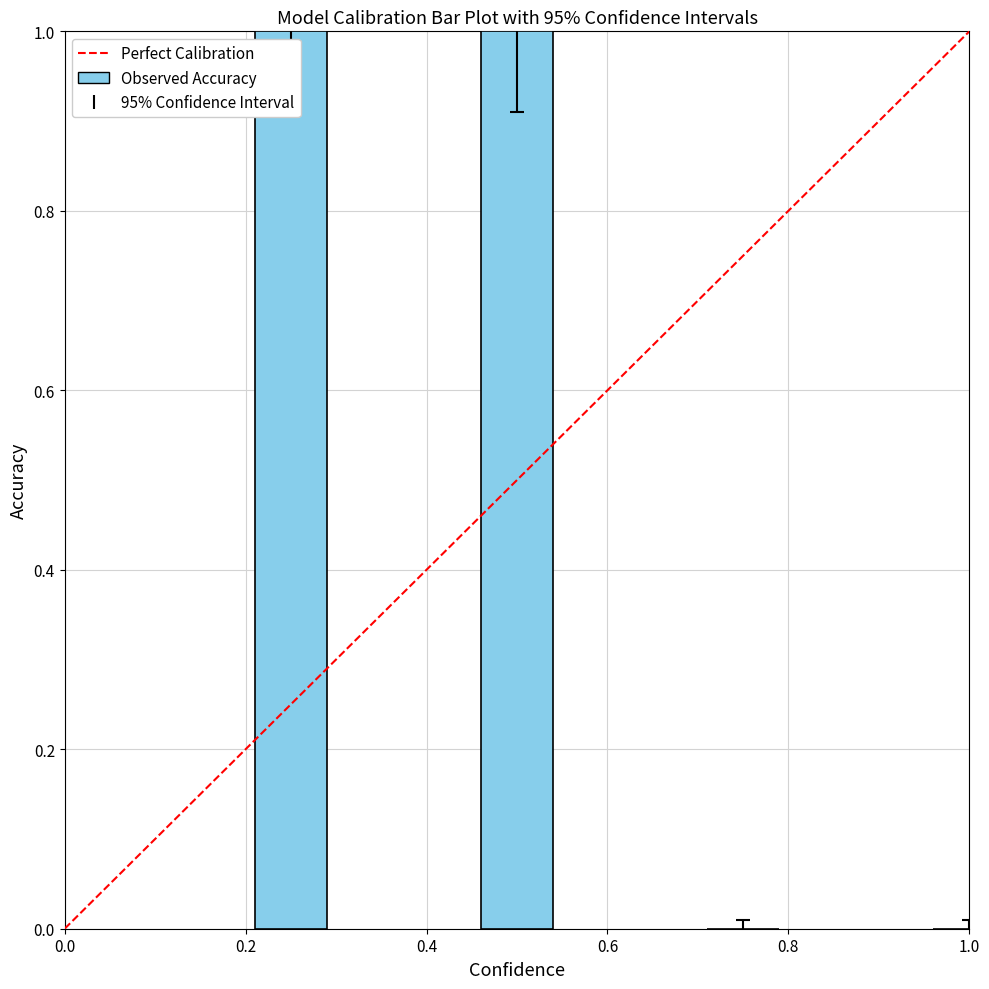

What is the maximum value shown in the chart?

1.0